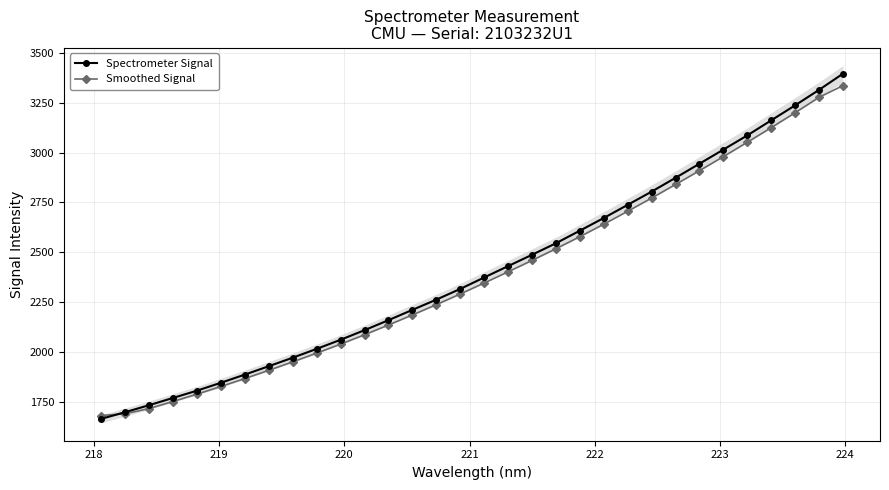

Reading left to right, extract all data points from this chart.

Spectrometer Signal: 1663.9	1697.5	1732.4	1769.0	1805.4	1845.1	1886.0	1928.2	1970.8	2015.0	2060.7	2109.0	2159.1	2210.8	2262.1	2316.0	2373.3	2430.3	2487.2	2545.0	2608.2	2671.8	2737.7	2804.1	2873.3	2943.9	3014.7	3086.0	3161.5	3236.7	3314.3	3395.4
Smoothed Signal: 1680.7	1689.4	1715.7	1751.1	1788.0	1826.4	1866.2	1907.5	1950.0	1993.7	2038.9	2085.9	2134.9	2185.2	2237.0	2290.5	2345.4	2401.7	2459.0	2517.7	2578.1	2640.7	2705.4	2771.7	2839.8	2909.0	2979.5	3051.5	3124.7	3199.6	3277.0	3335.4